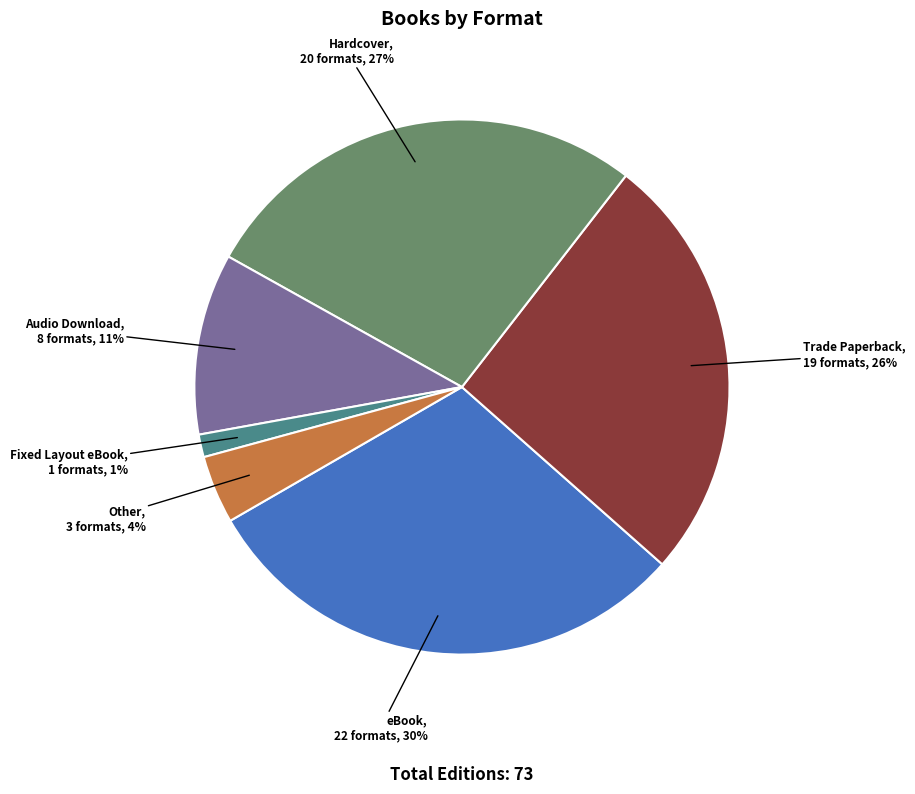

How many segments does this pie chart have?

6